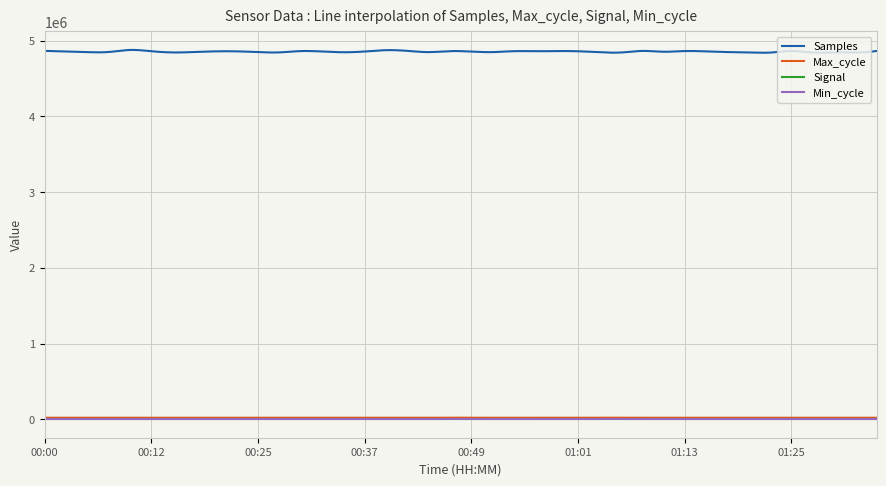

Which series has the largest range (max minus min)?

Samples